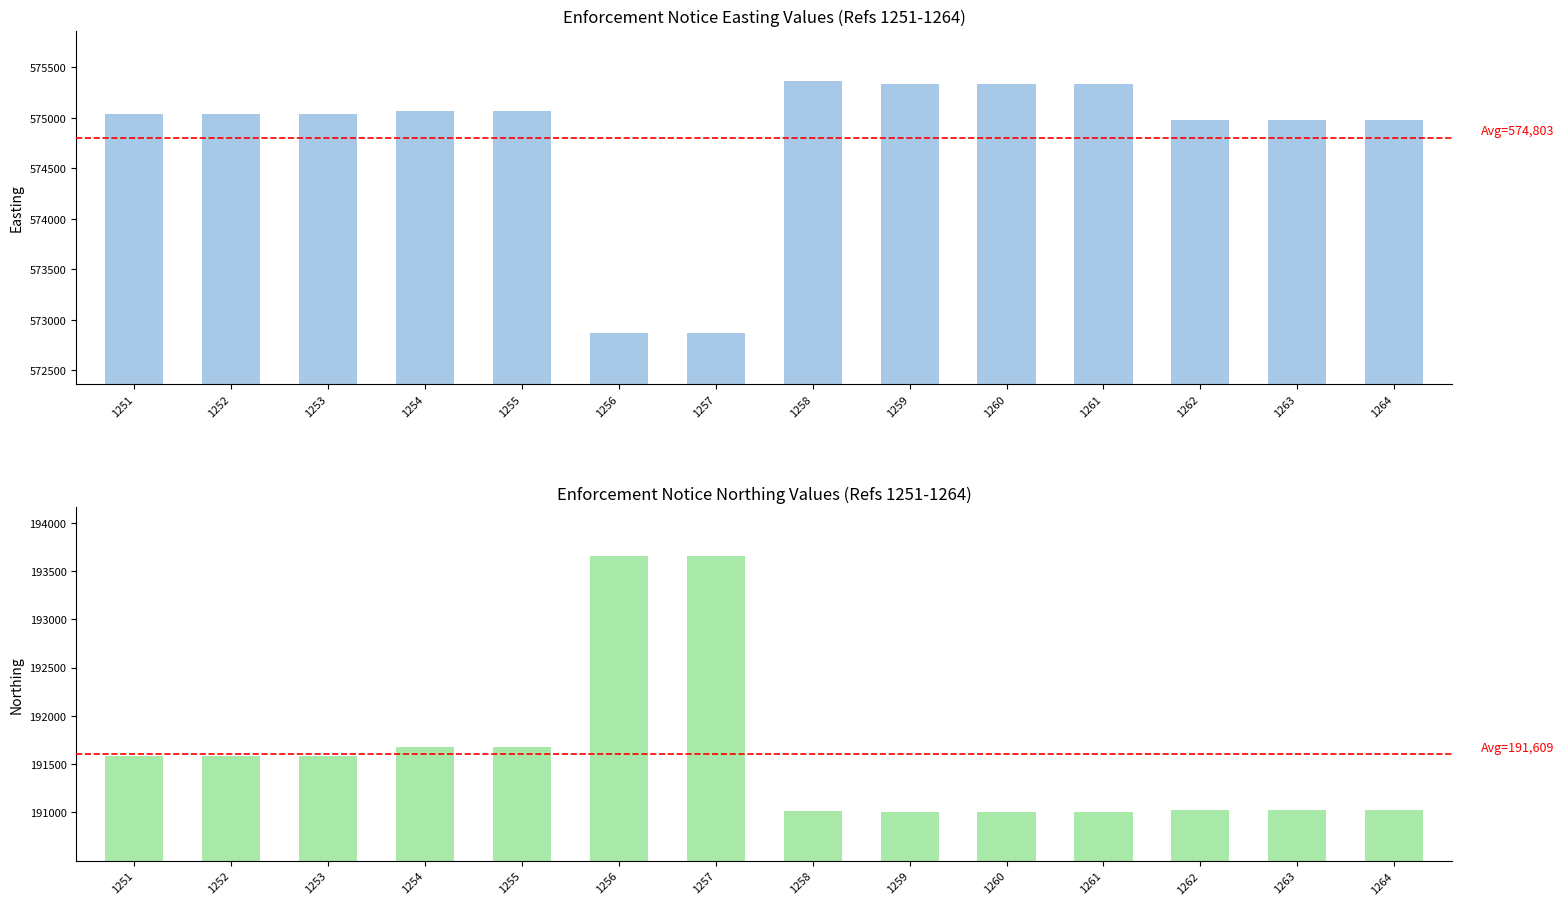

Reading left to right, extract all data points from this chart.

Easting: 575034	575034	575034	575064	575064	572864	572864	575362	575329	575329	575329	574980	574980	574980
Northing: 191583	191583	191583	191675	191675	193657	193657	191018	191001	191001	191001	191030	191030	191030